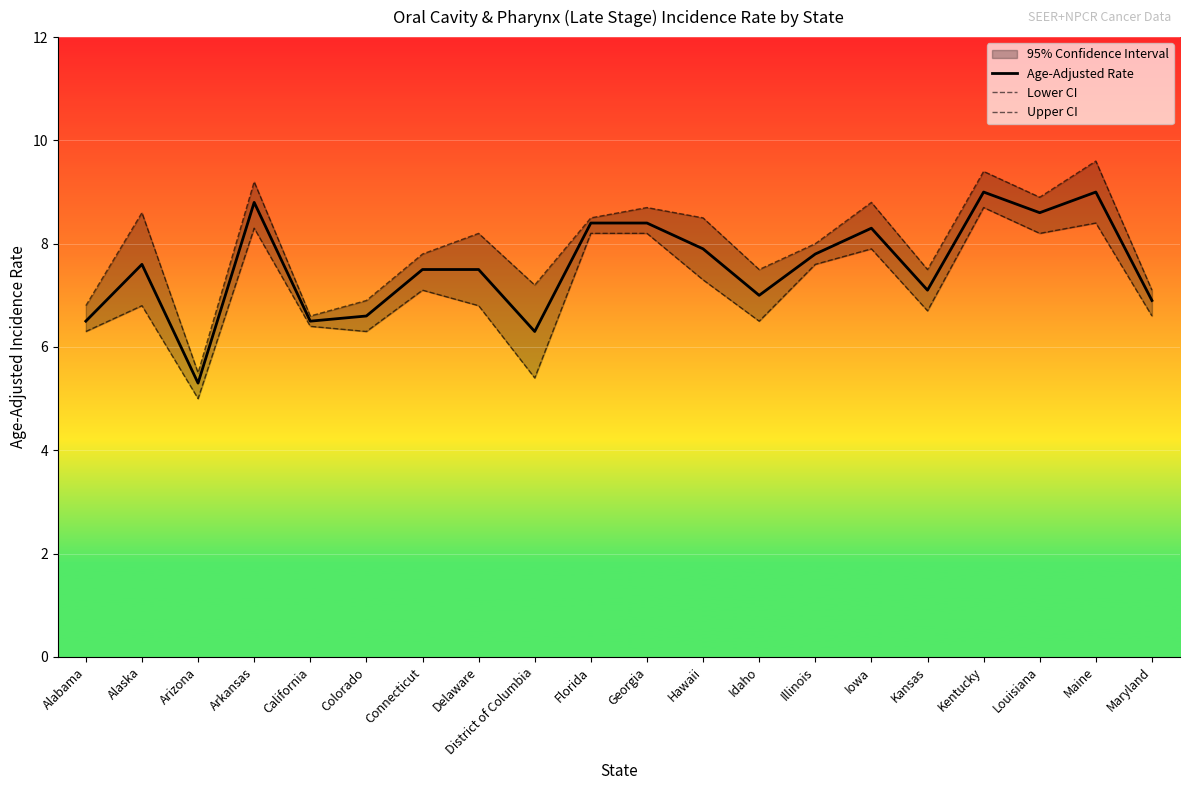

What is the lowest value of the Lower CI series?

5.0